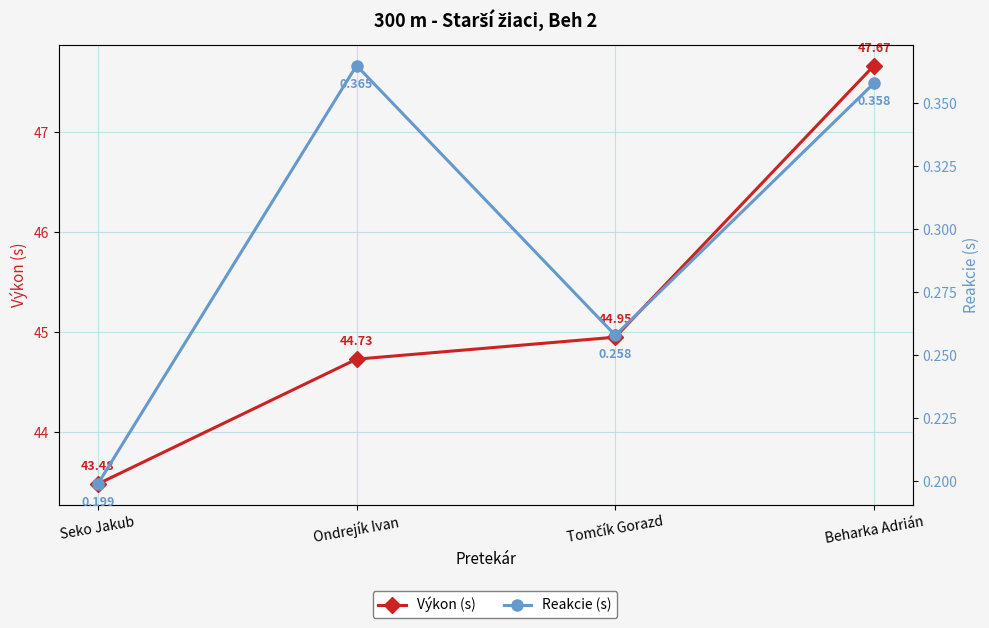

Is it true that Výkon (s) equals 44.7 at Ondrejík Ivan?

True